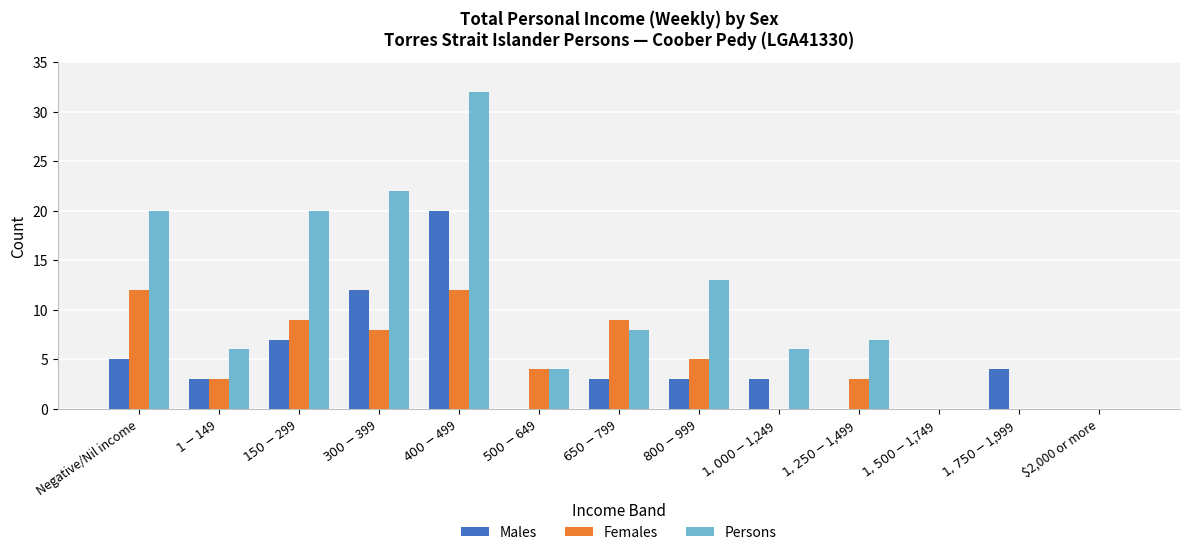

Reading left to right, what are all the values shown in this chart?

Males: 5	3	7	12	20	0	3	3	3	0	0	4	0
Females: 12	3	9	8	12	4	9	5	0	3	0	0	0
Persons: 20	6	20	22	32	4	8	13	6	7	0	0	0